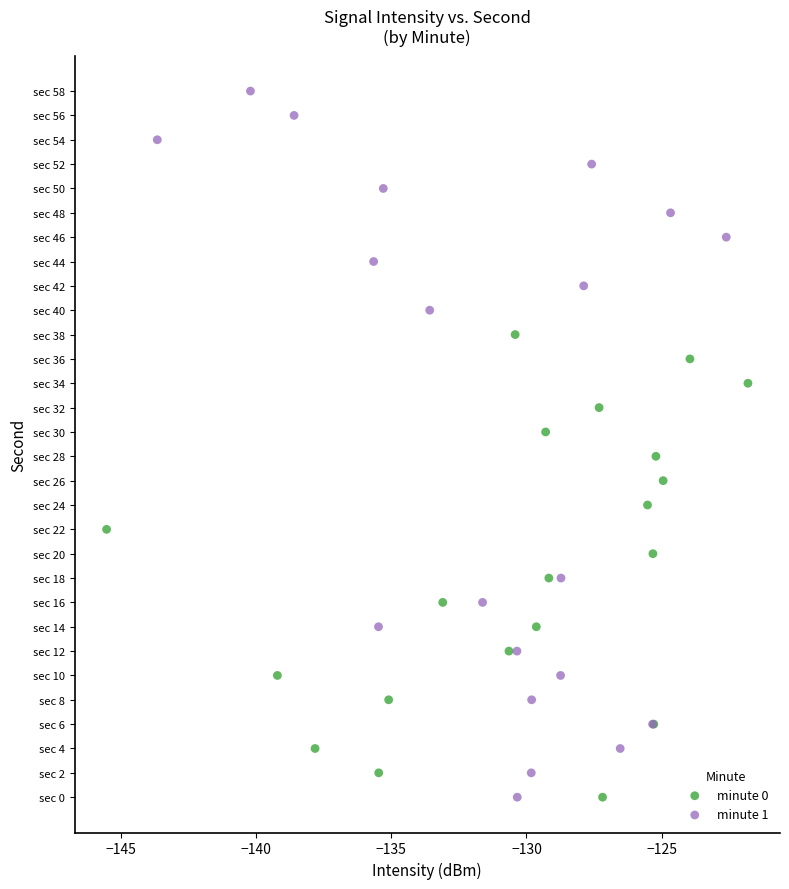

Which series reaches the maximum Y coordinate?

minute 1